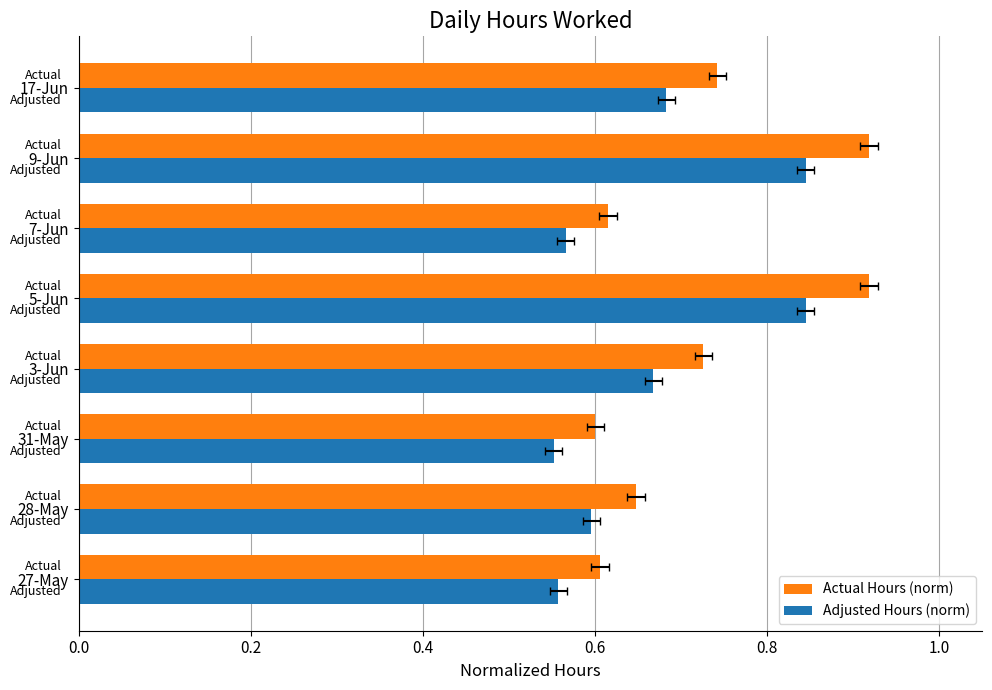

Which series has the widest spread of values?

Actual Hours (norm)